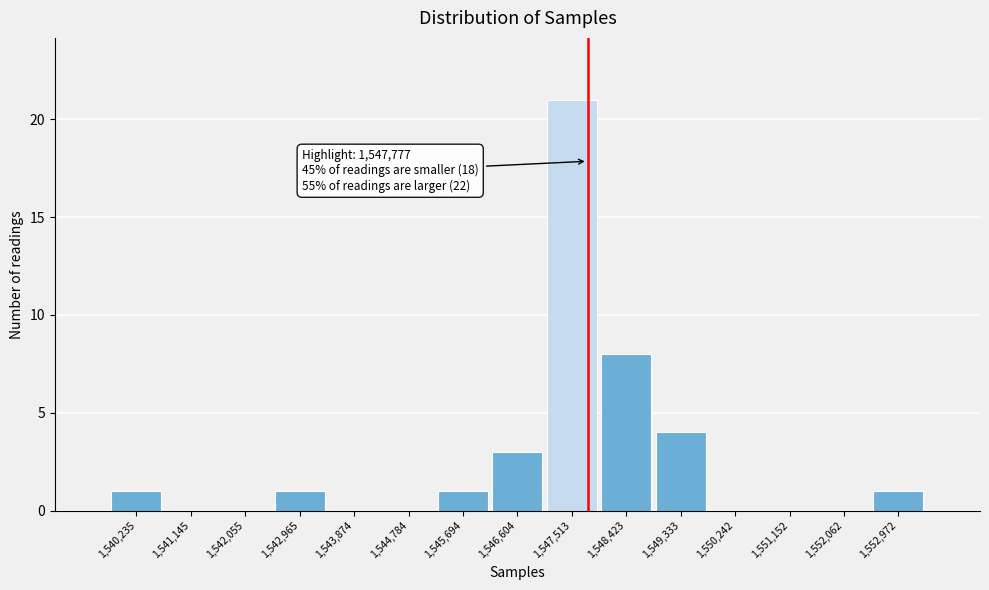

Which range on the x-axis has the tallest bar?

1547100 to 1548000